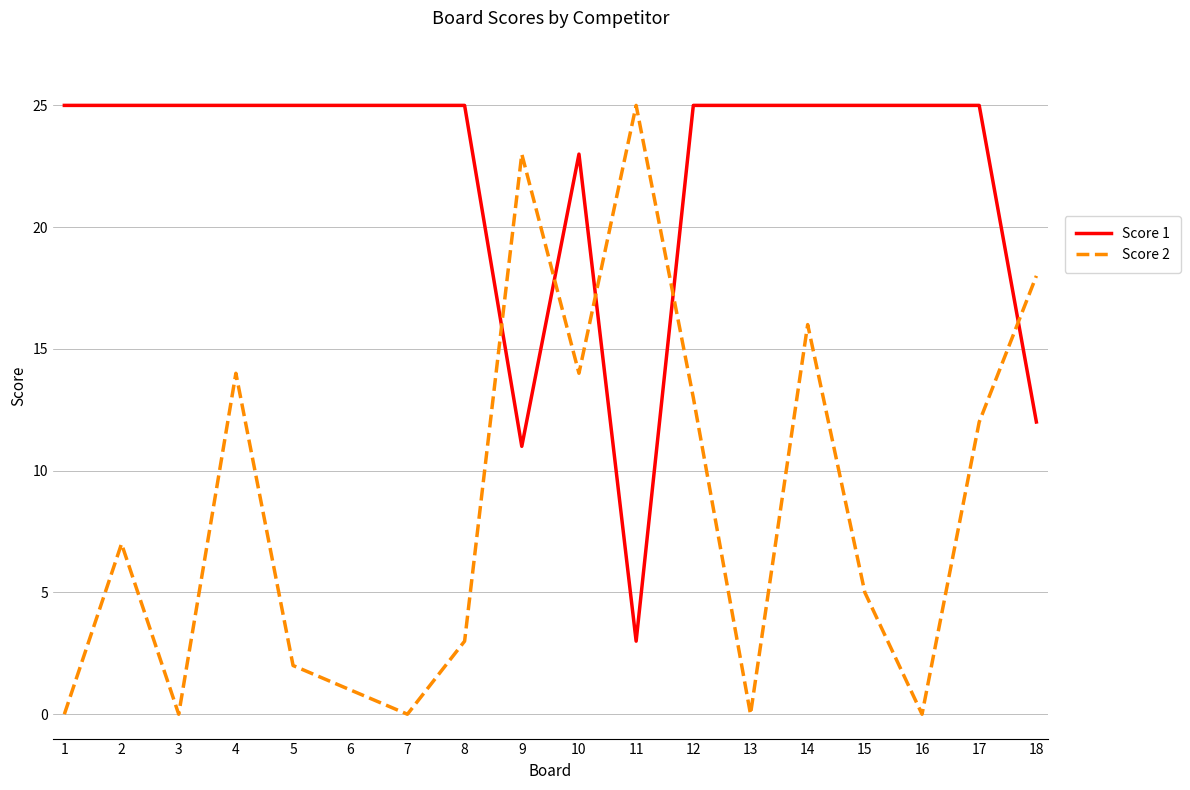

The Score 2 series shows 13 at 3. True or false?

False